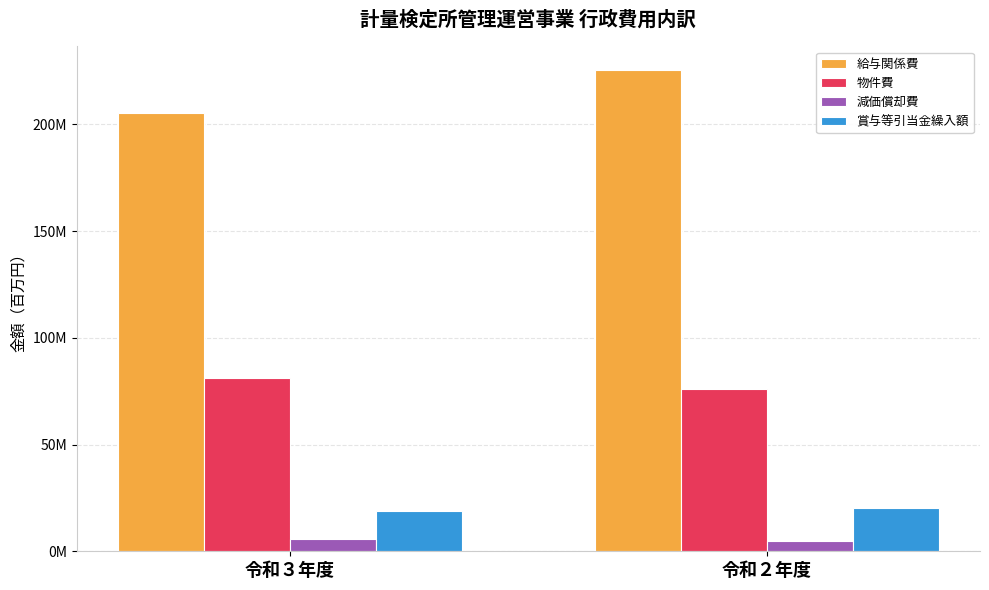

What is the smallest value displayed?

4689633